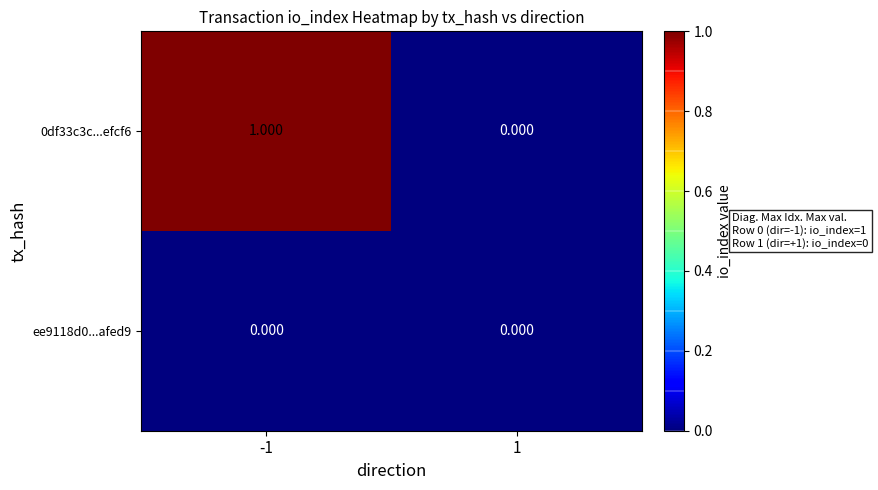

Is the value of ee9118d0...afed9 at 1 greater than the value of 0df33c3c...efcf6 at -1?

No